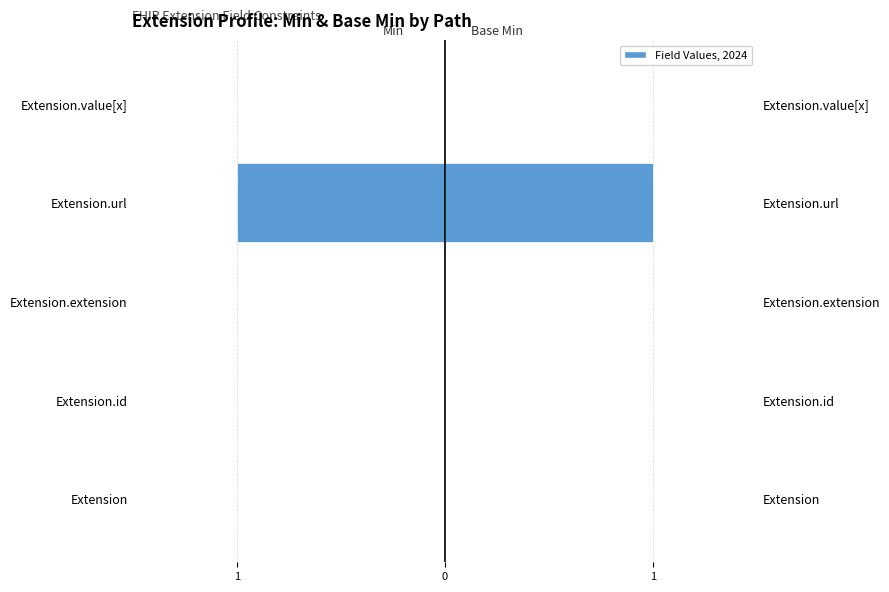

Is it true that Base Min equals 0 at Extension?

True